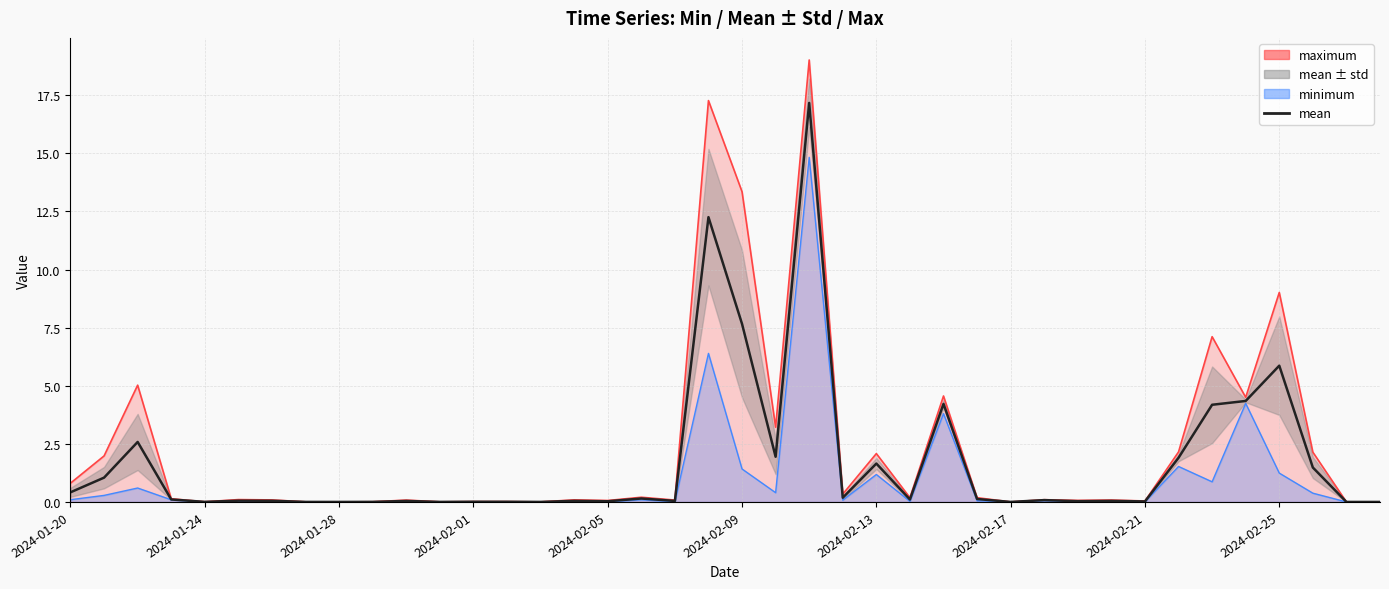

True or false: there are more than 1 points higher than both neighbors.

True